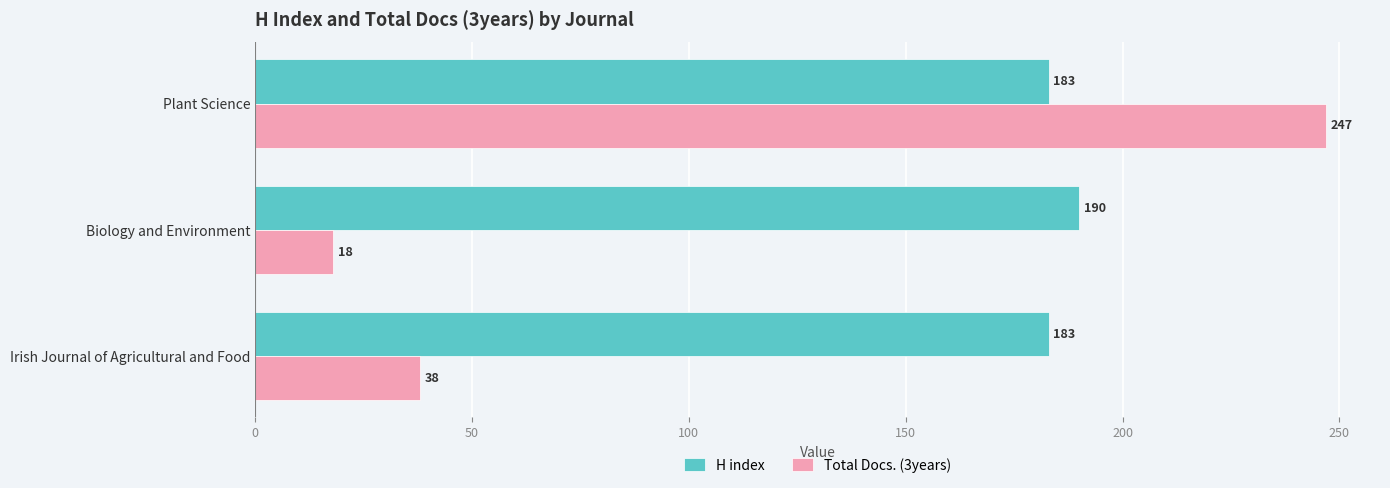

The value of Total Docs. (3years) at Plant Science is 372. True or false?

False